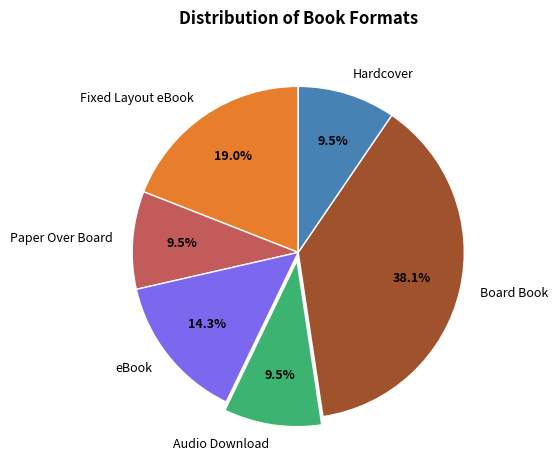

Which has a higher value, eBook or Audio Download?

eBook